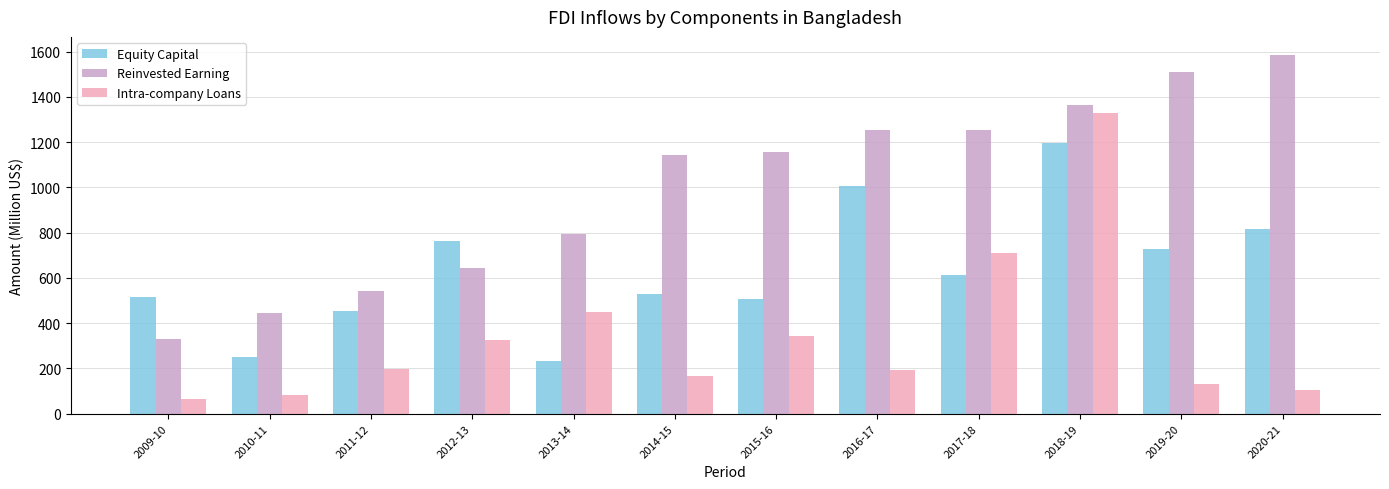

Which category has the lowest value in the Reinvested Earning series?

2009-10